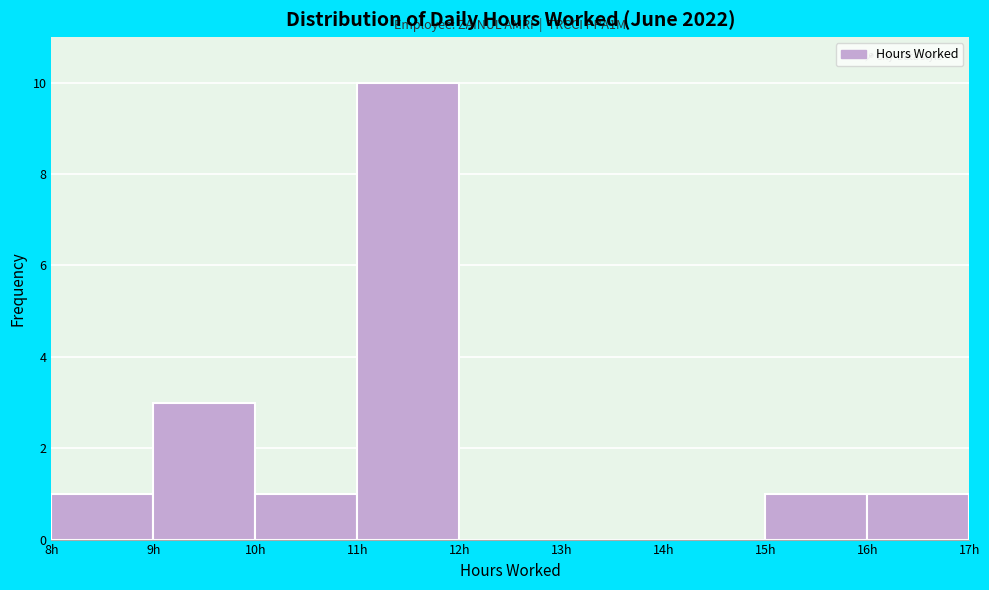

Which range on the x-axis has the tallest bar?

11 to 12